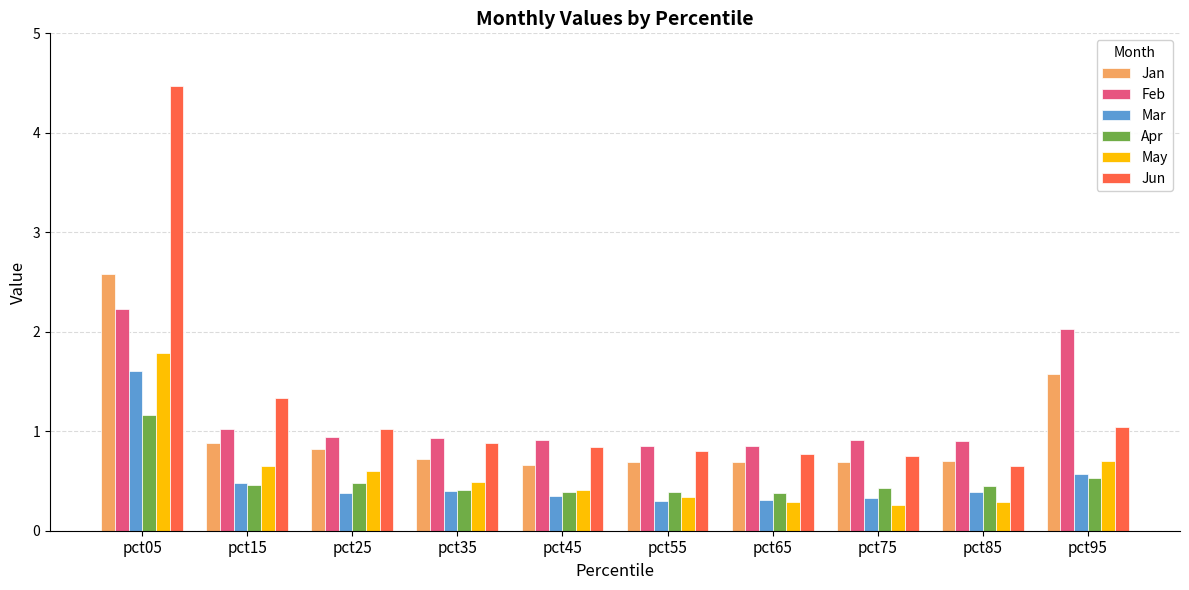

Count the number of data series in this chart.

6